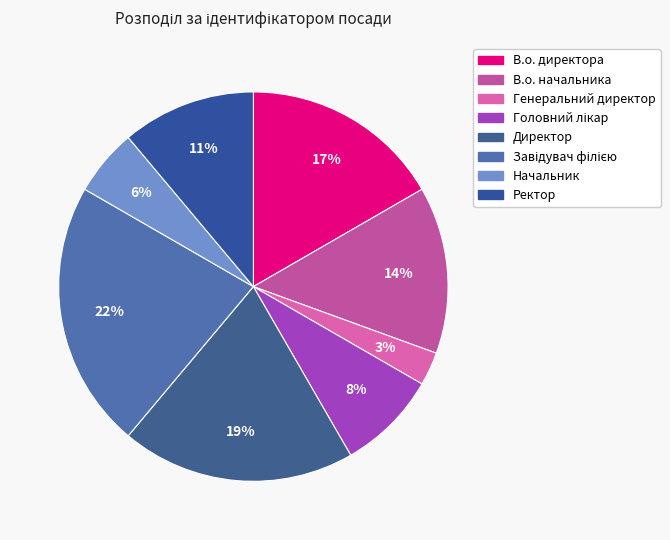

What portion of the pie excludes Завідувач філією?

77.8%